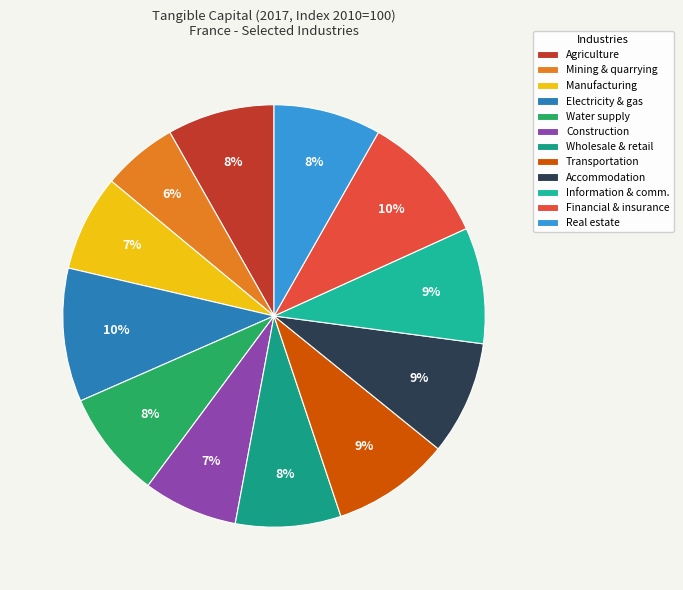

Which slice is the largest?

Electricity, gas, steam and air conditioning